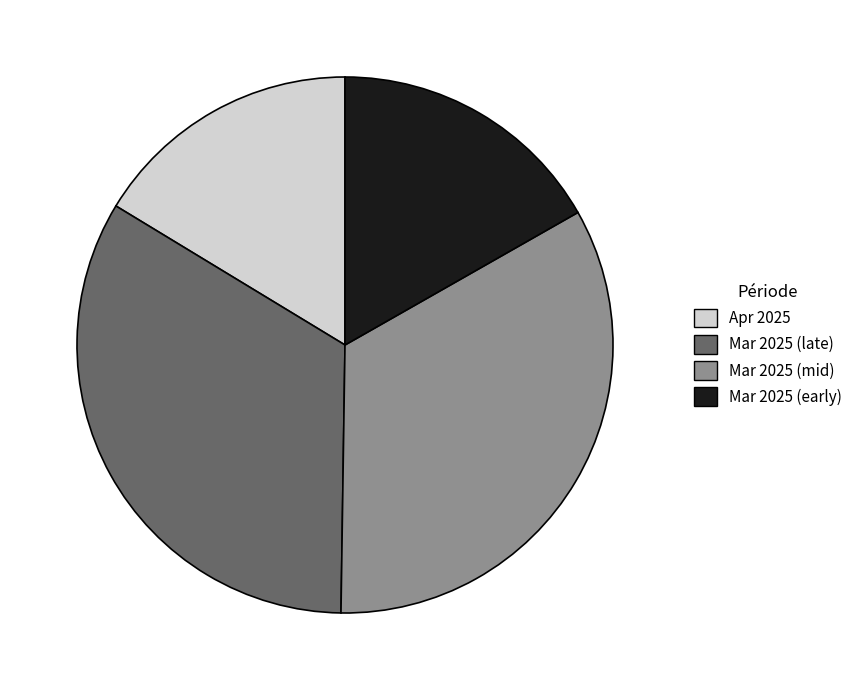

Does any single category account for the majority?

No